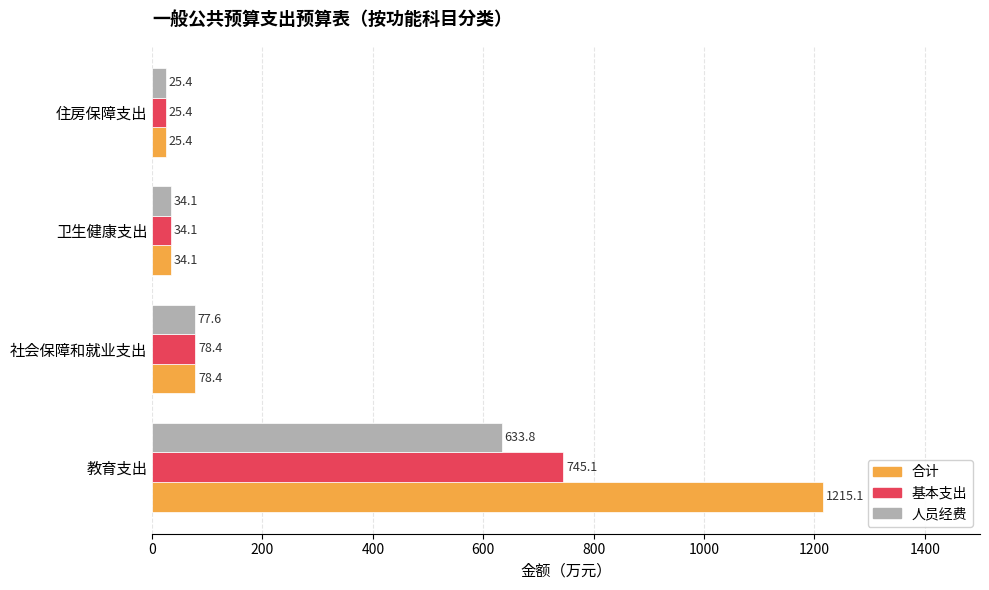

The 基本支出 series shows 25.4 at 住房保障支出. True or false?

True